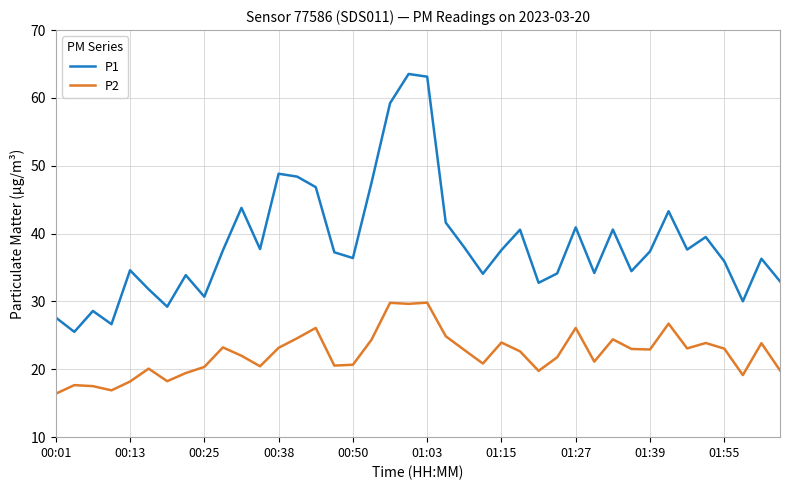

List the series in order of their peak value, highest first.

P1, P2